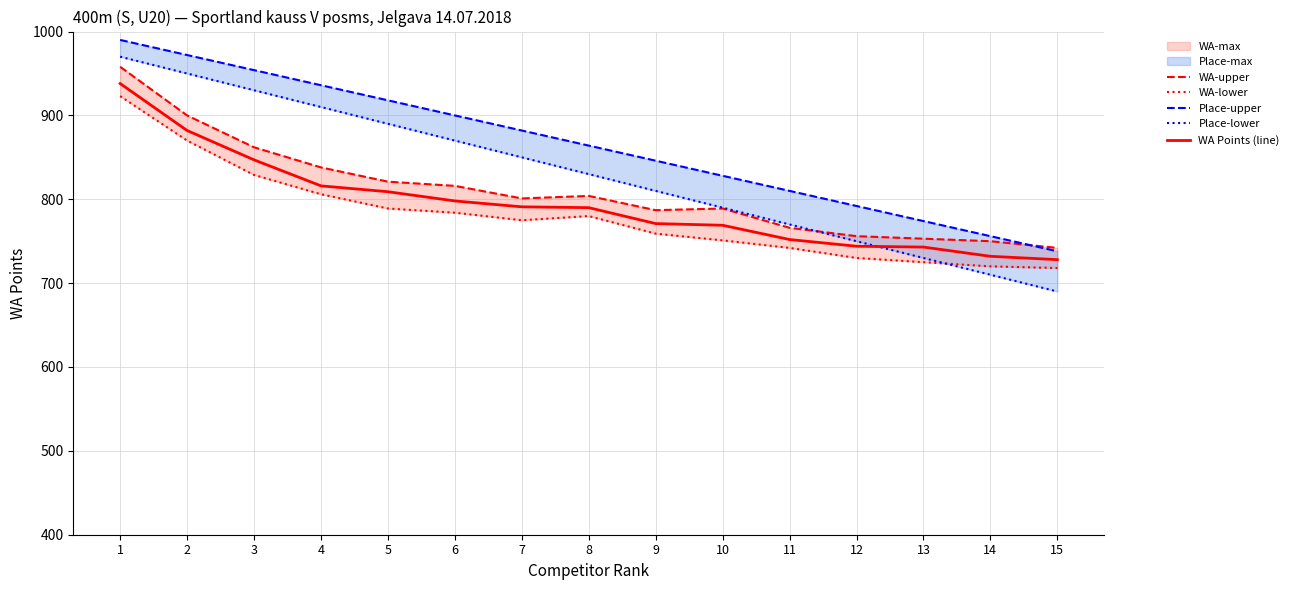

Which series ends up on top after the final intersection of WA-lower and Place-lower?

WA-lower